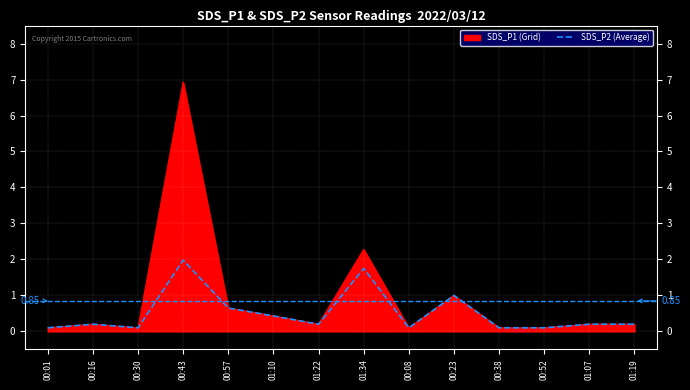

At 01:34, list the series in order from smallest to largest.

SDS_P2 (Average), SDS_P1 (Grid)